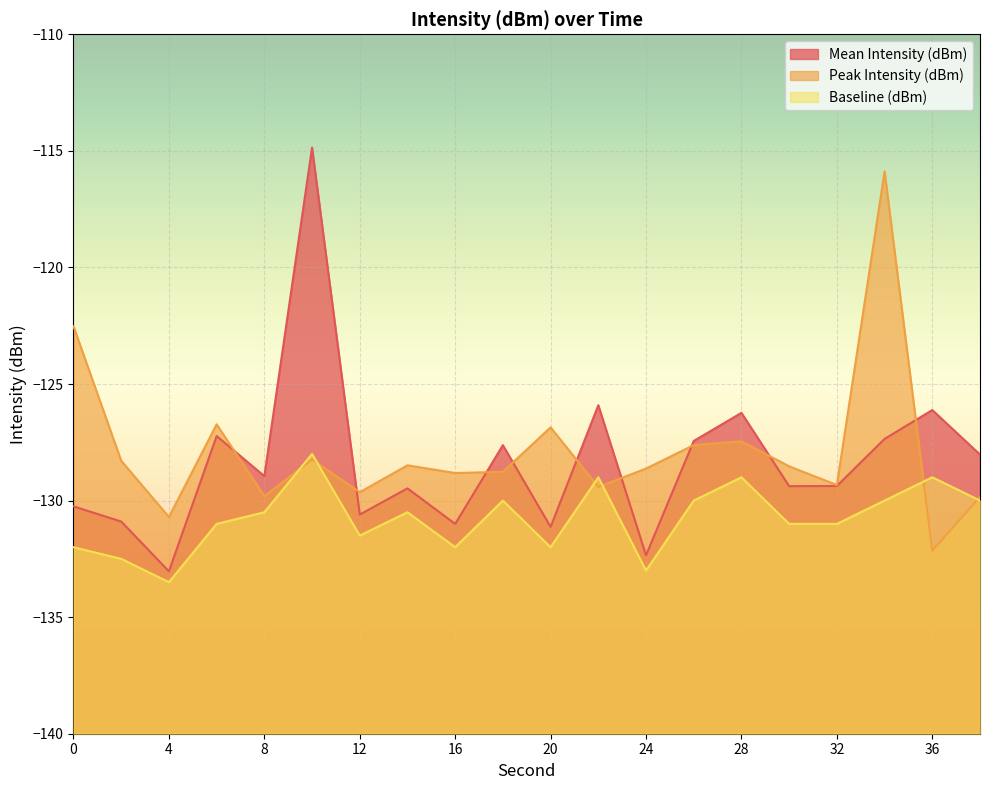

In Peak Intensity (dBm), how many points are lower than both neighbors (excluding endpoints)?

7